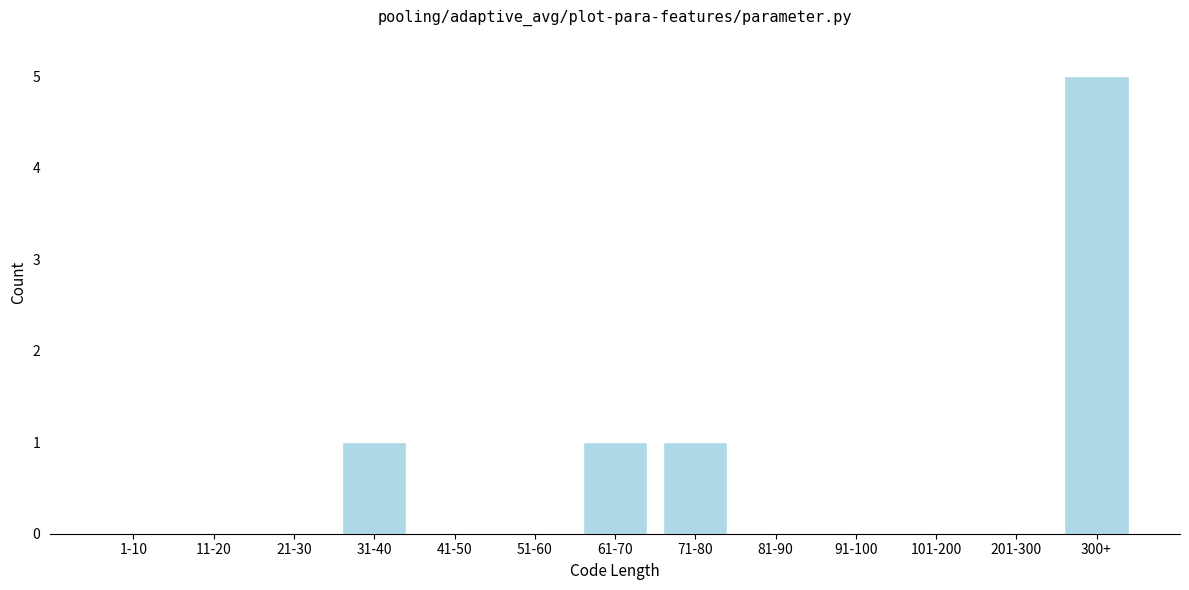

Reading right to left, transcribe all the data shown in this chart.

300+=5	201-300=0	101-200=0	91-100=0	81-90=0	71-80=1	61-70=1	51-60=0	41-50=0	31-40=1	21-30=0	11-20=0	1-10=0